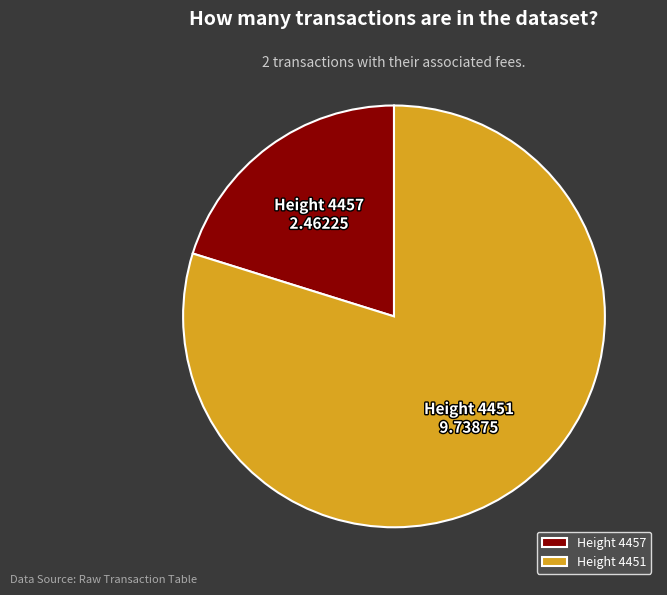

Do Height 4451 and Height 4457 together represent more than half of the pie?

Yes